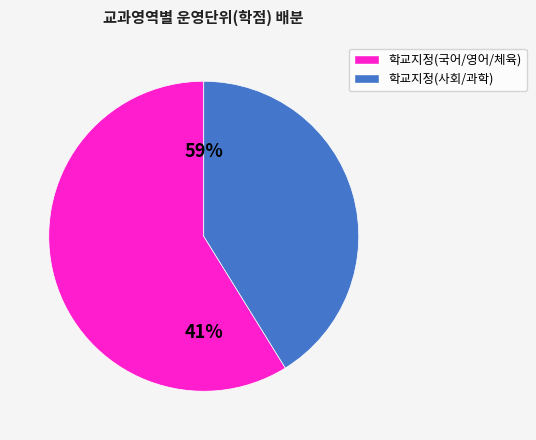

True or false: 체육1 accounts for 13% of the total.

False